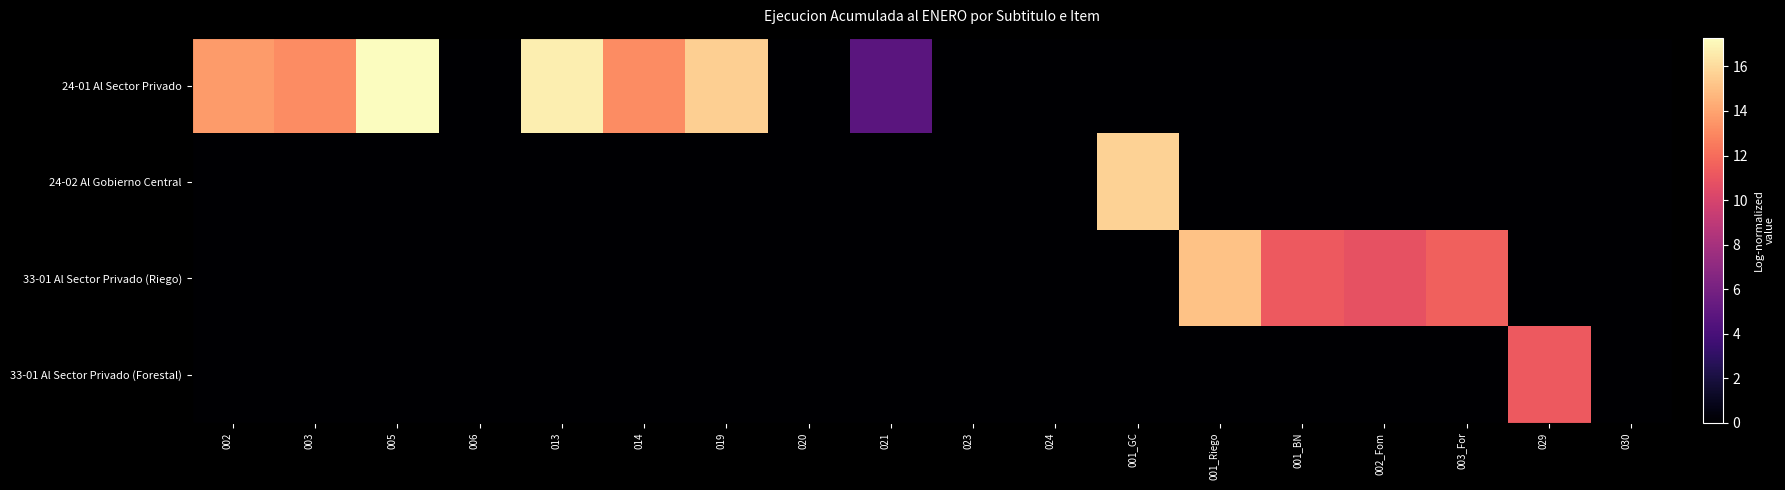

Reading right to left, transcribe all the data shown in this chart.

24-01 Al Sector Privado: 030=0.0	029=0.0	003_For=0.0	002_Fom=0.0	001_BN=0.0	001_Riego=0.0	001_GC=0.0	024=0.0	023=0.0	021=4.8	020=0.0	019=15.6	014=13.2	013=16.7	006=0.0	005=17.3	003=13.2	002=13.7
24-02 Al Gobierno Central: 030=0.0	029=0.0	003_For=0.0	002_Fom=0.0	001_BN=0.0	001_Riego=0.0	001_GC=15.7	024=0.0	023=0.0	021=0.0	020=0.0	019=0.0	014=0.0	013=0.0	006=0.0	005=0.0	003=0.0	002=0.0
33-01 Al Sector Privado (Riego): 030=0.0	029=0.0	003_For=11.5	002_Fom=10.8	001_BN=11.2	001_Riego=15.1	001_GC=0.0	024=0.0	023=0.0	021=0.0	020=0.0	019=0.0	014=0.0	013=0.0	006=0.0	005=0.0	003=0.0	002=0.0
33-01 Al Sector Privado (Forestal): 030=0.0	029=11.2	003_For=0.0	002_Fom=0.0	001_BN=0.0	001_Riego=0.0	001_GC=0.0	024=0.0	023=0.0	021=0.0	020=0.0	019=0.0	014=0.0	013=0.0	006=0.0	005=0.0	003=0.0	002=0.0